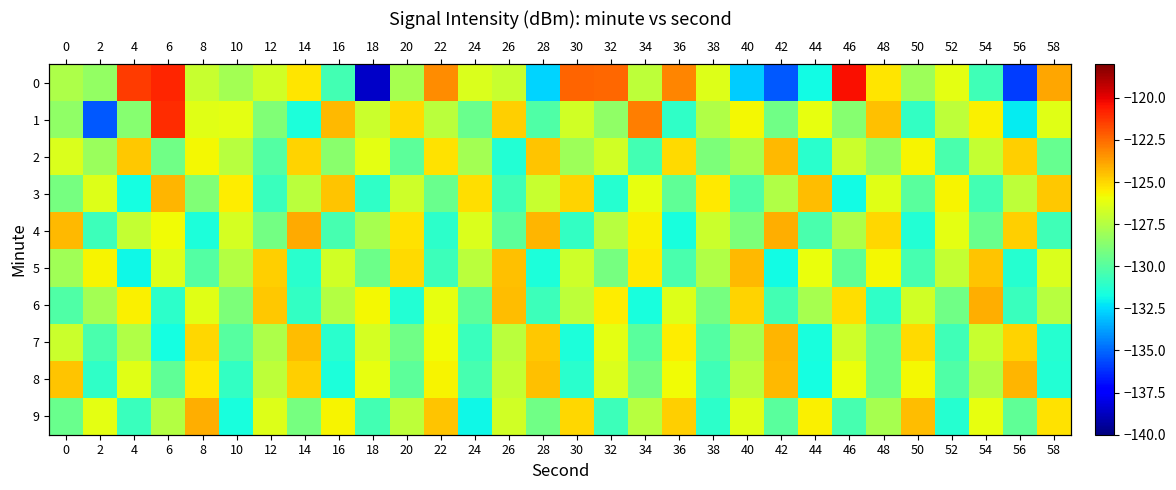

At which category is the sum across all series the highest?

6